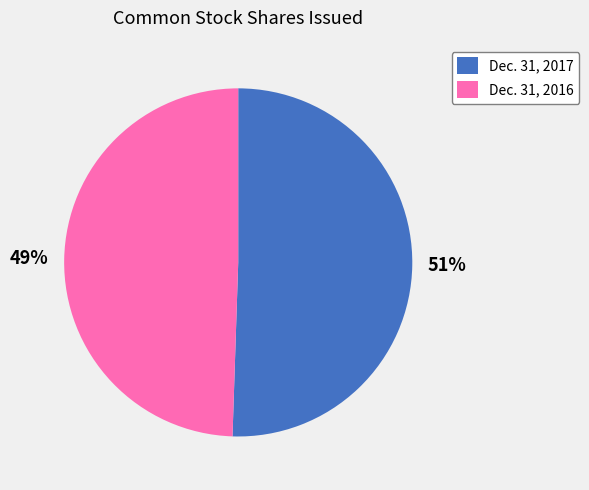

What percentage is the Dec. 31, 2016 slice, to the nearest percent?

49%